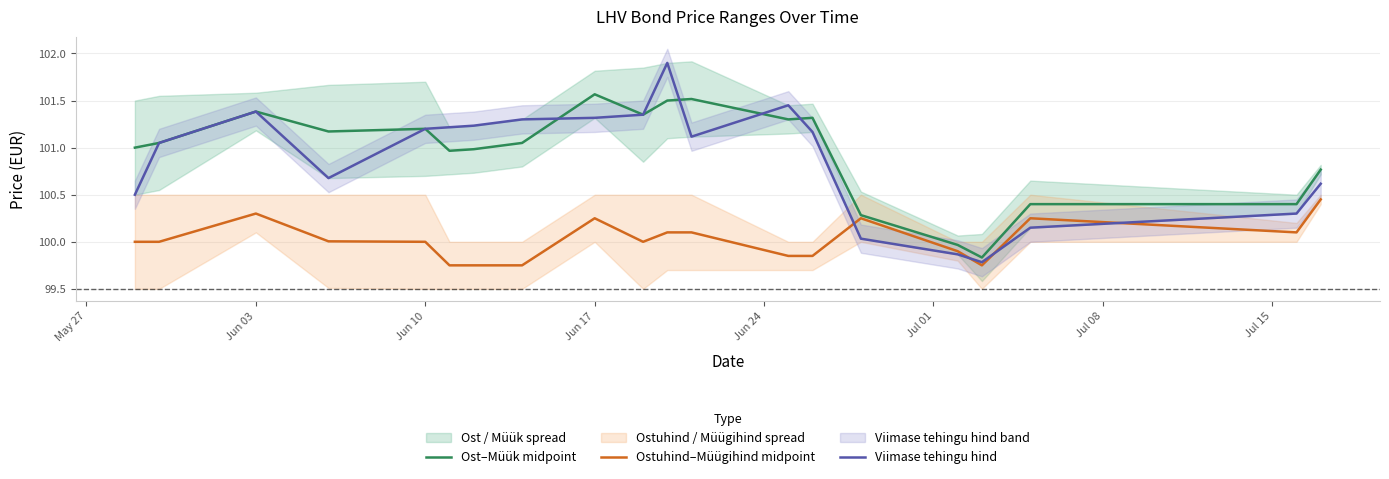

What is the value of the Ost–Müük midpoint point at the 14th from the left?

101.3